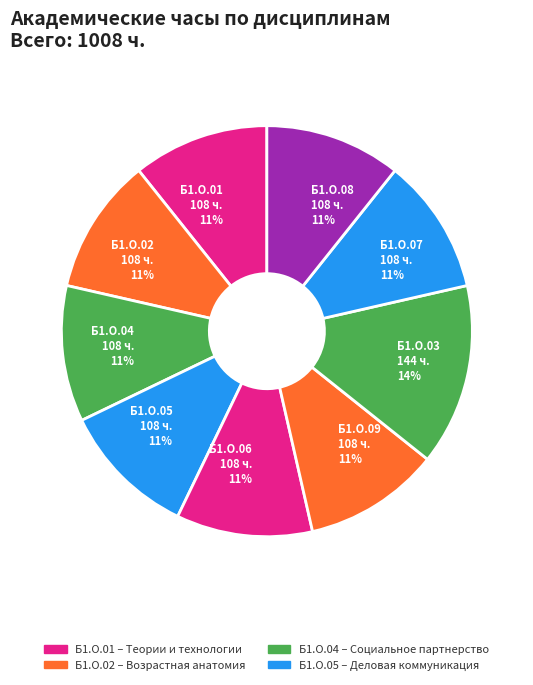

To the nearest percent, what percentage of the pie is Б1.О.03?

14%